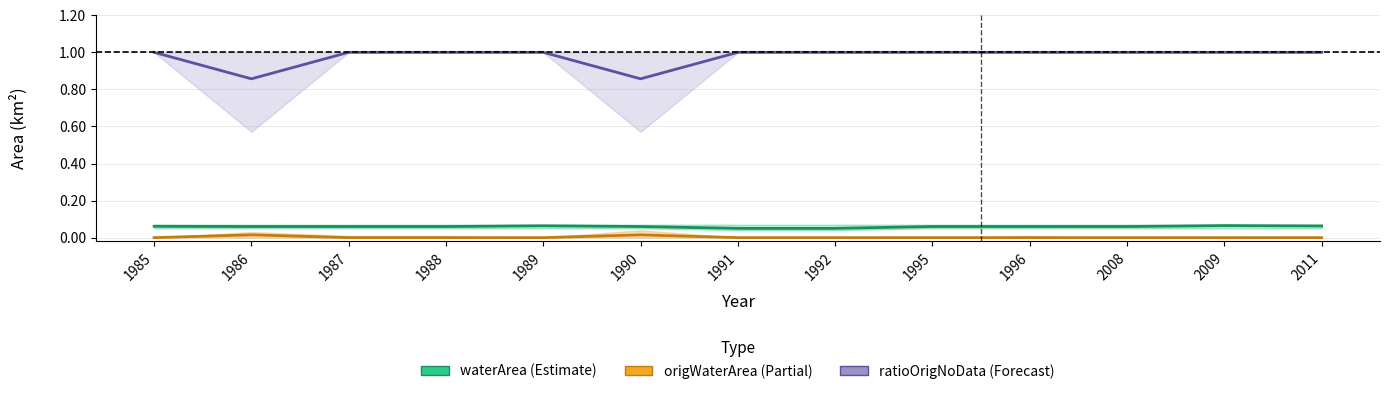

The value of ratioOrigNoData at 1988 is 1.0. True or false?

True